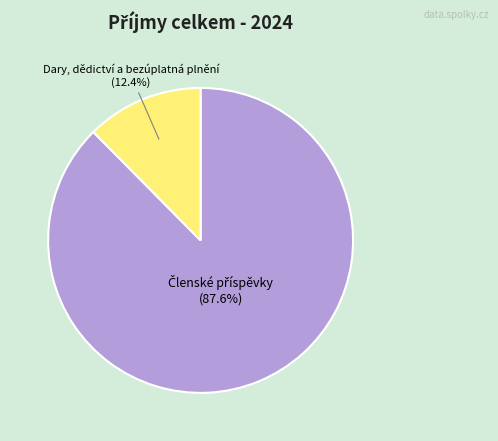

Is there a majority slice in this chart?

Yes